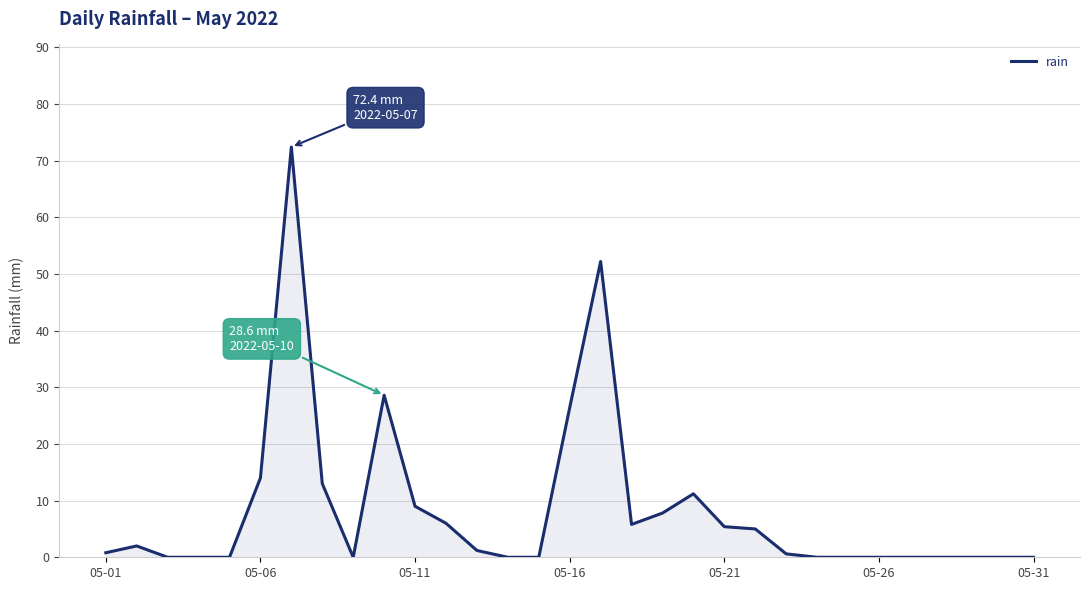

How many lines are shown in the chart?

1